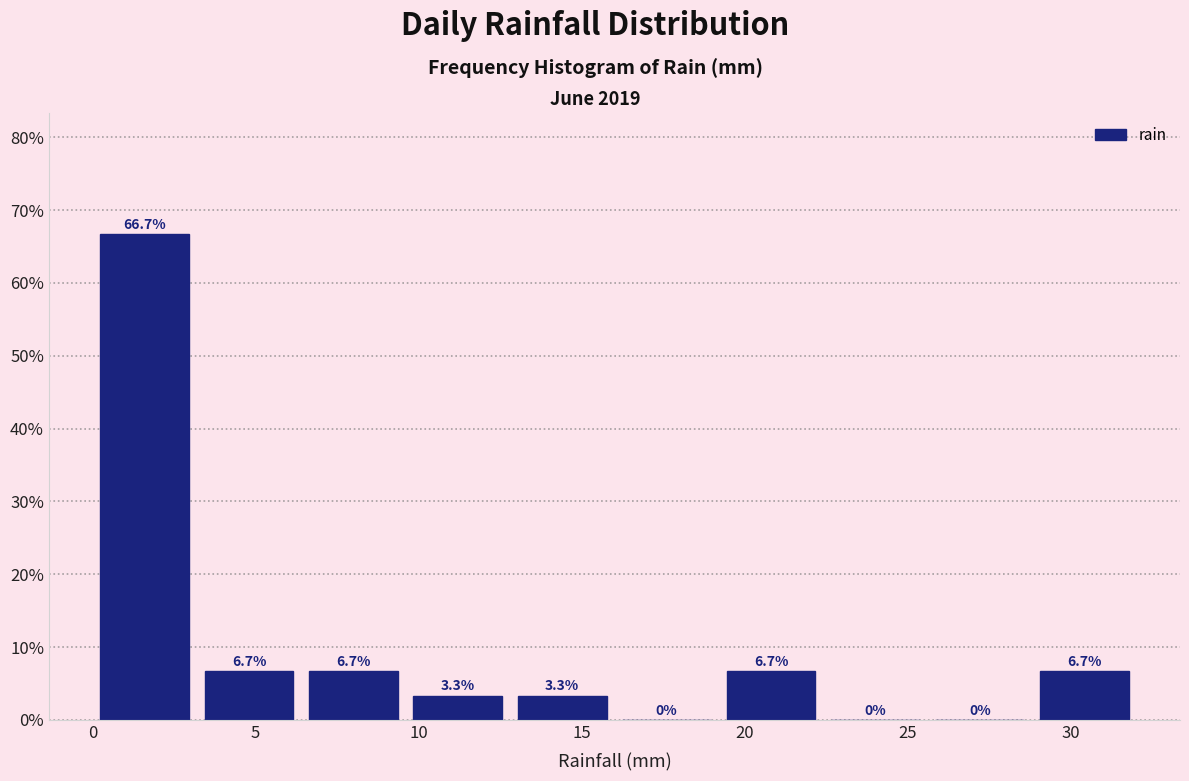

Which range on the x-axis has the tallest bar?

0.0 to 3.2